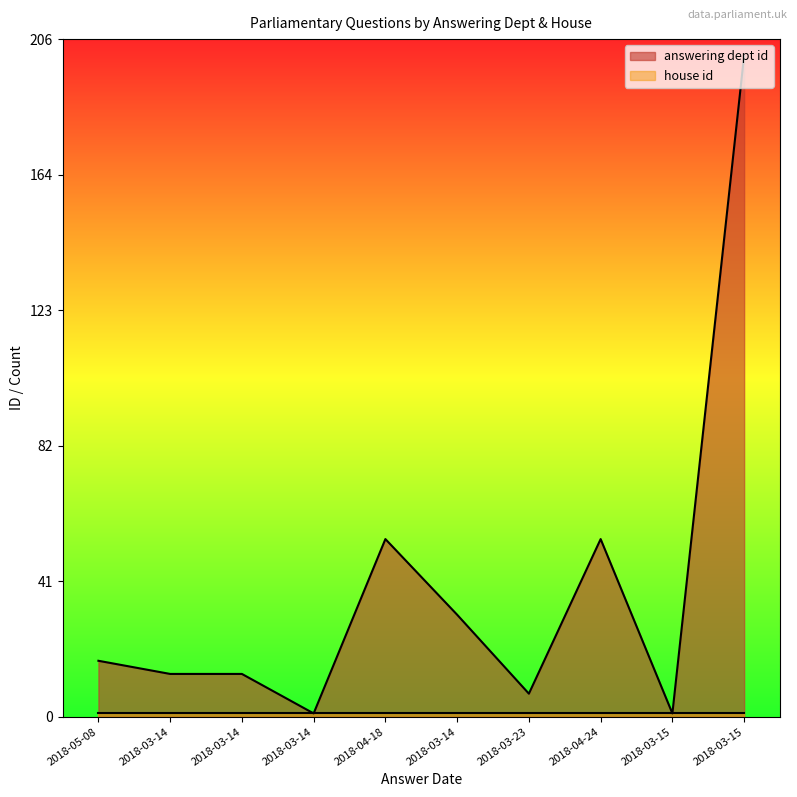

What is the maximum value shown in the chart?

201